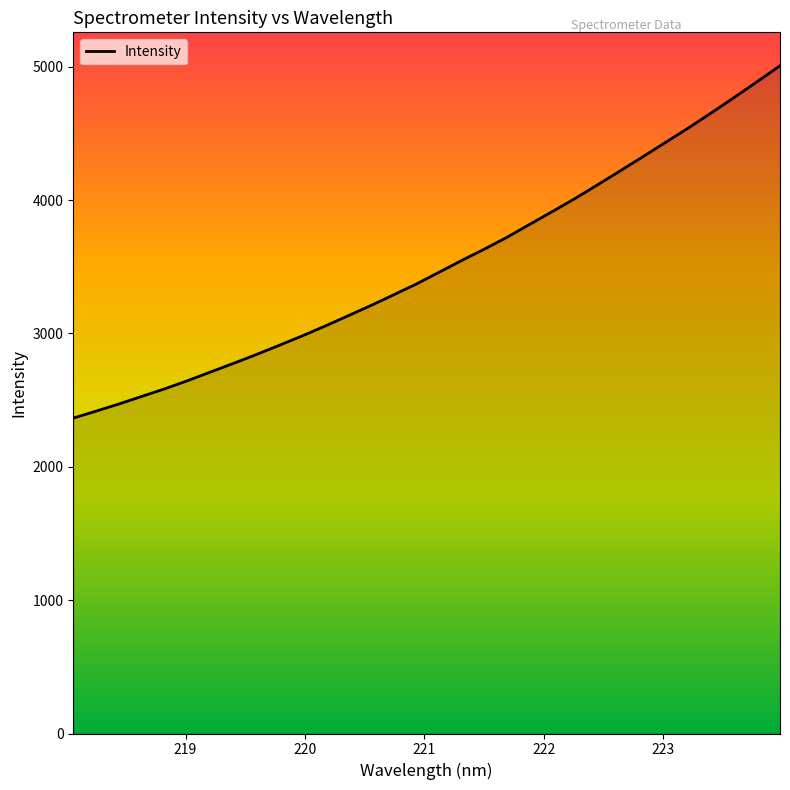

What is the difference between the maximum and minimum values?

2642.7